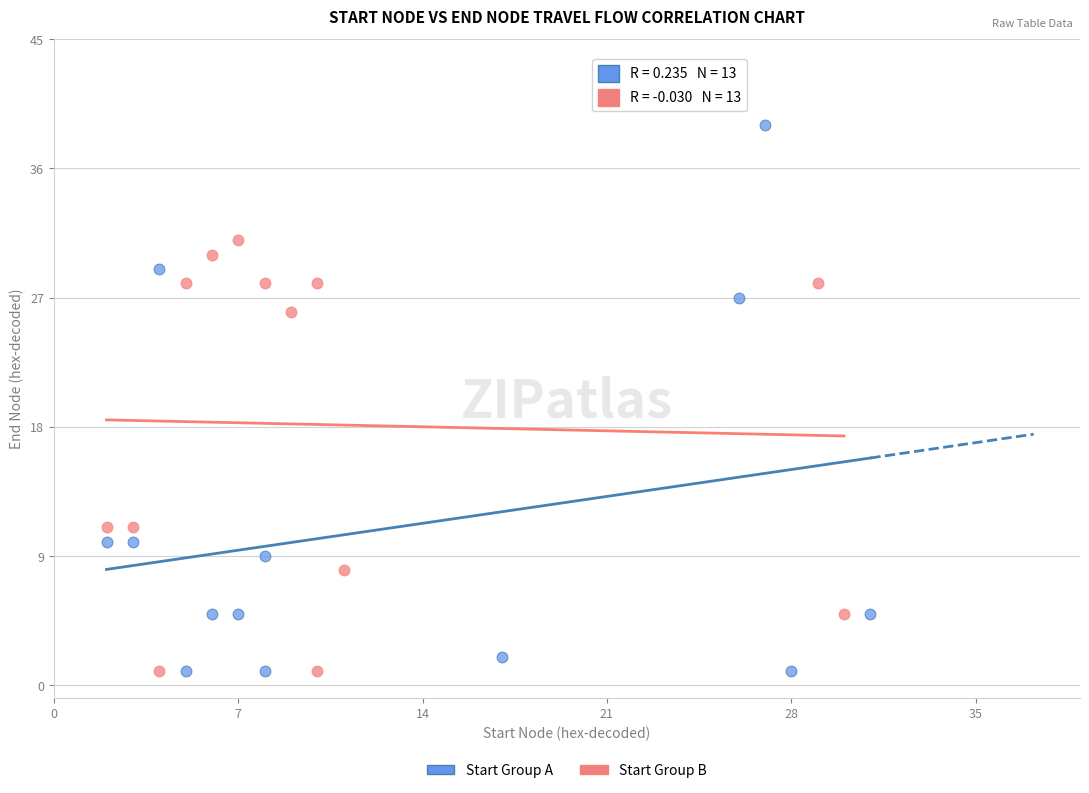

Which series reaches the maximum Y coordinate?

Start Group A